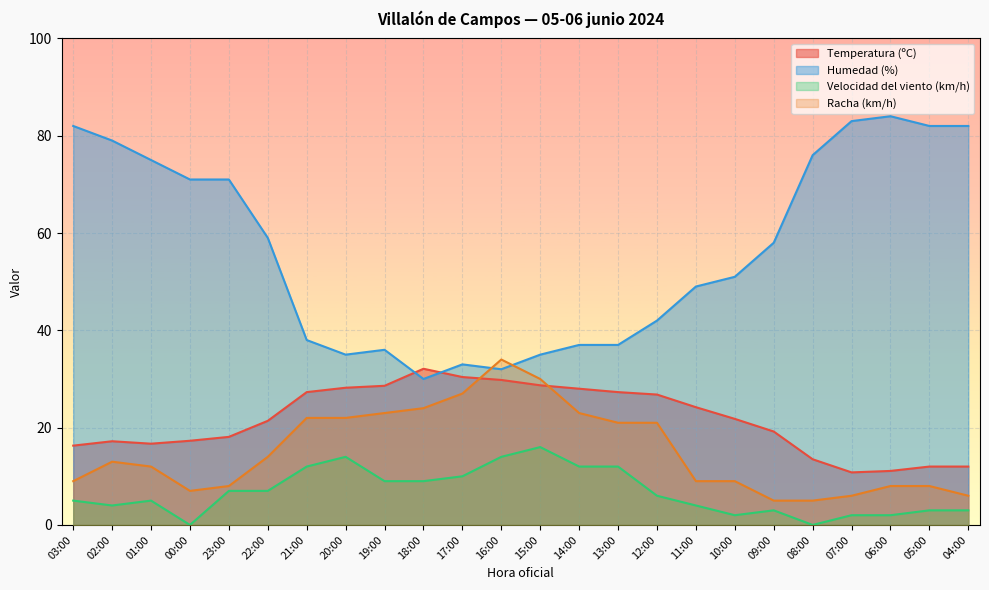

True or false: Humedad (%) has a value of 51.0 at 10:00.

True